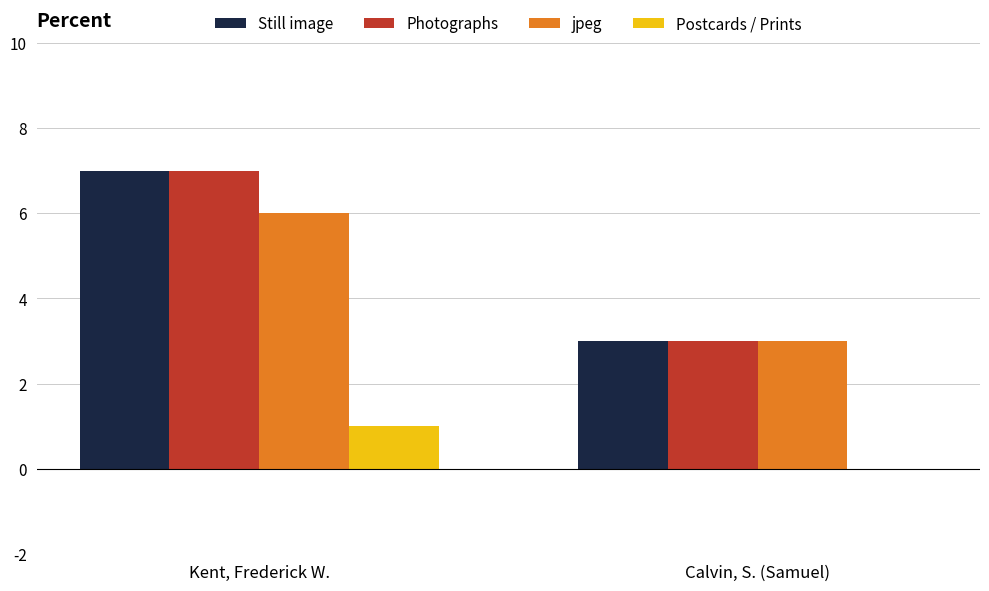

What is the highest value of the Still image series?

7